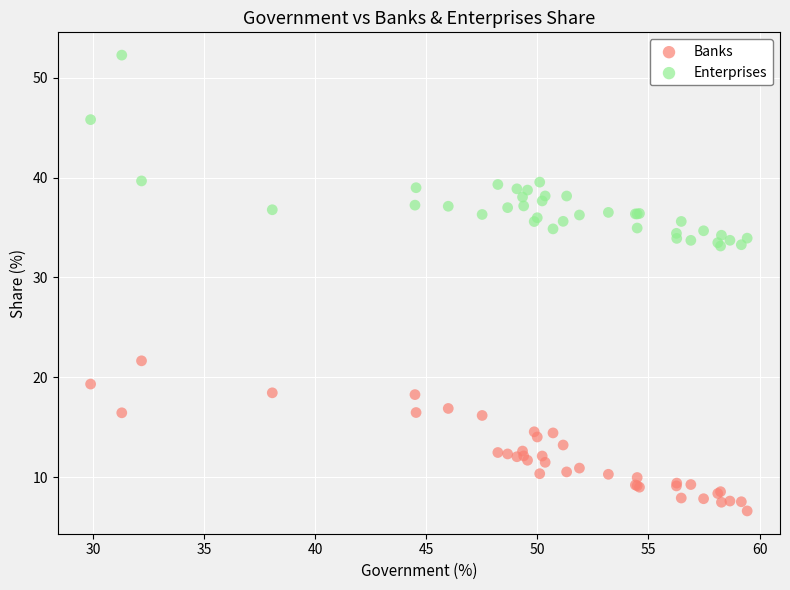

What is the X range (max minus min) for the scatter plot?

29.6